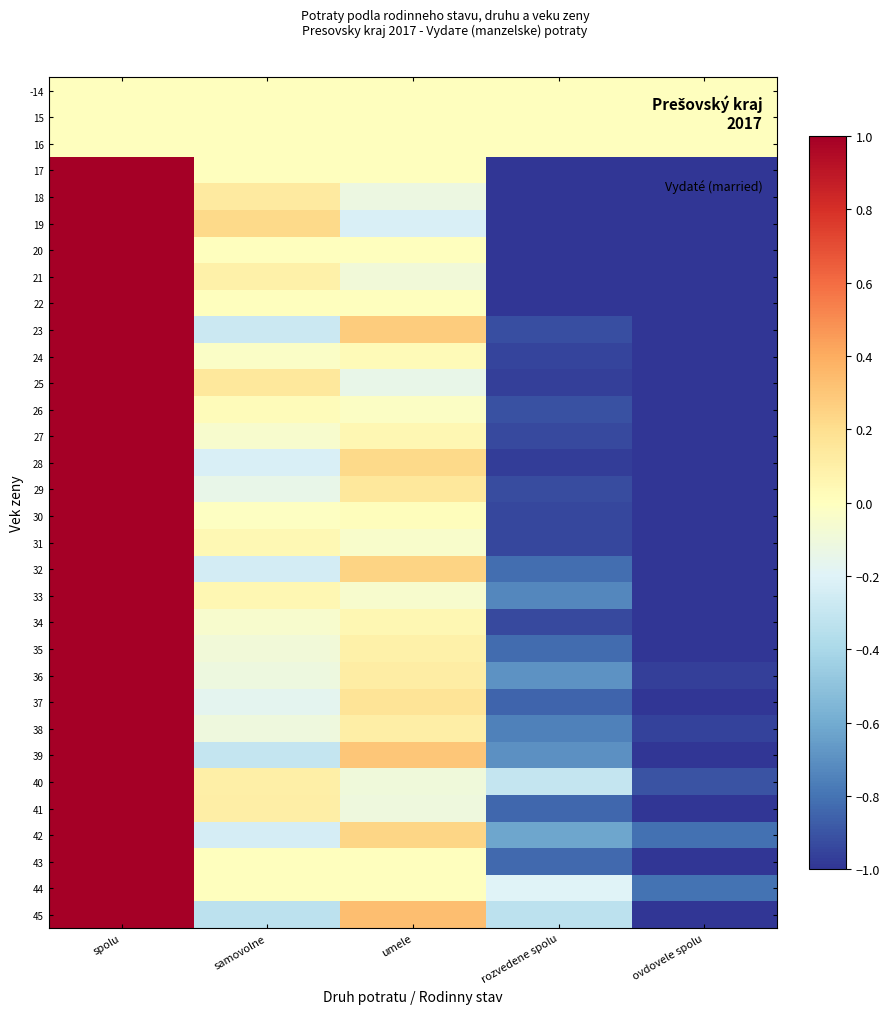

Reading right to left, transcribe all the data shown in this chart.

-14: ovdovele spolu=0.0	rozvedene spolu=0.0	umele=0.0	samovolne=0.0	spolu=0.0
15: ovdovele spolu=0.0	rozvedene spolu=0.0	umele=0.0	samovolne=0.0	spolu=0.0
16: ovdovele spolu=0.0	rozvedene spolu=0.0	umele=0.0	samovolne=0.0	spolu=0.0
17: ovdovele spolu=-1.0	rozvedene spolu=-1.0	umele=0.0	samovolne=0.0	spolu=1.0
18: ovdovele spolu=-1.0	rozvedene spolu=-1.0	umele=-0.1	samovolne=0.1	spolu=1.0
19: ovdovele spolu=-1.0	rozvedene spolu=-1.0	umele=-0.2	samovolne=0.2	spolu=1.0
20: ovdovele spolu=-1.0	rozvedene spolu=-1.0	umele=0.0	samovolne=0.0	spolu=1.0
21: ovdovele spolu=-1.0	rozvedene spolu=-1.0	umele=-0.1	samovolne=0.1	spolu=1.0
22: ovdovele spolu=-1.0	rozvedene spolu=-1.0	umele=0.0	samovolne=0.0	spolu=1.0
23: ovdovele spolu=-1.0	rozvedene spolu=-0.9	umele=0.3	samovolne=-0.3	spolu=1.0
24: ovdovele spolu=-1.0	rozvedene spolu=-0.9	umele=0.0	samovolne=-0.0	spolu=1.0
25: ovdovele spolu=-1.0	rozvedene spolu=-1.0	umele=-0.1	samovolne=0.1	spolu=1.0
26: ovdovele spolu=-1.0	rozvedene spolu=-0.9	umele=-0.0	samovolne=0.0	spolu=1.0
27: ovdovele spolu=-1.0	rozvedene spolu=-0.9	umele=0.0	samovolne=-0.0	spolu=1.0
28: ovdovele spolu=-1.0	rozvedene spolu=-1.0	umele=0.2	samovolne=-0.2	spolu=1.0
29: ovdovele spolu=-1.0	rozvedene spolu=-0.9	umele=0.1	samovolne=-0.1	spolu=1.0
30: ovdovele spolu=-1.0	rozvedene spolu=-0.9	umele=0.0	samovolne=-0.0	spolu=1.0
31: ovdovele spolu=-1.0	rozvedene spolu=-0.9	umele=-0.0	samovolne=0.0	spolu=1.0
32: ovdovele spolu=-1.0	rozvedene spolu=-0.8	umele=0.2	samovolne=-0.2	spolu=1.0
33: ovdovele spolu=-1.0	rozvedene spolu=-0.7	umele=-0.1	samovolne=0.1	spolu=1.0
34: ovdovele spolu=-1.0	rozvedene spolu=-0.9	umele=0.0	samovolne=-0.0	spolu=1.0
35: ovdovele spolu=-1.0	rozvedene spolu=-0.8	umele=0.1	samovolne=-0.1	spolu=1.0
36: ovdovele spolu=-1.0	rozvedene spolu=-0.7	umele=0.1	samovolne=-0.1	spolu=1.0
37: ovdovele spolu=-1.0	rozvedene spolu=-0.8	umele=0.2	samovolne=-0.2	spolu=1.0
38: ovdovele spolu=-1.0	rozvedene spolu=-0.8	umele=0.1	samovolne=-0.1	spolu=1.0
39: ovdovele spolu=-1.0	rozvedene spolu=-0.7	umele=0.3	samovolne=-0.3	spolu=1.0
40: ovdovele spolu=-0.9	rozvedene spolu=-0.3	umele=-0.1	samovolne=0.1	spolu=1.0
41: ovdovele spolu=-1.0	rozvedene spolu=-0.8	umele=-0.1	samovolne=0.1	spolu=1.0
42: ovdovele spolu=-0.8	rozvedene spolu=-0.6	umele=0.2	samovolne=-0.2	spolu=1.0
43: ovdovele spolu=-1.0	rozvedene spolu=-0.8	umele=0.0	samovolne=0.0	spolu=1.0
44: ovdovele spolu=-0.8	rozvedene spolu=-0.2	umele=0.0	samovolne=0.0	spolu=1.0
45: ovdovele spolu=-1.0	rozvedene spolu=-0.3	umele=0.3	samovolne=-0.3	spolu=1.0